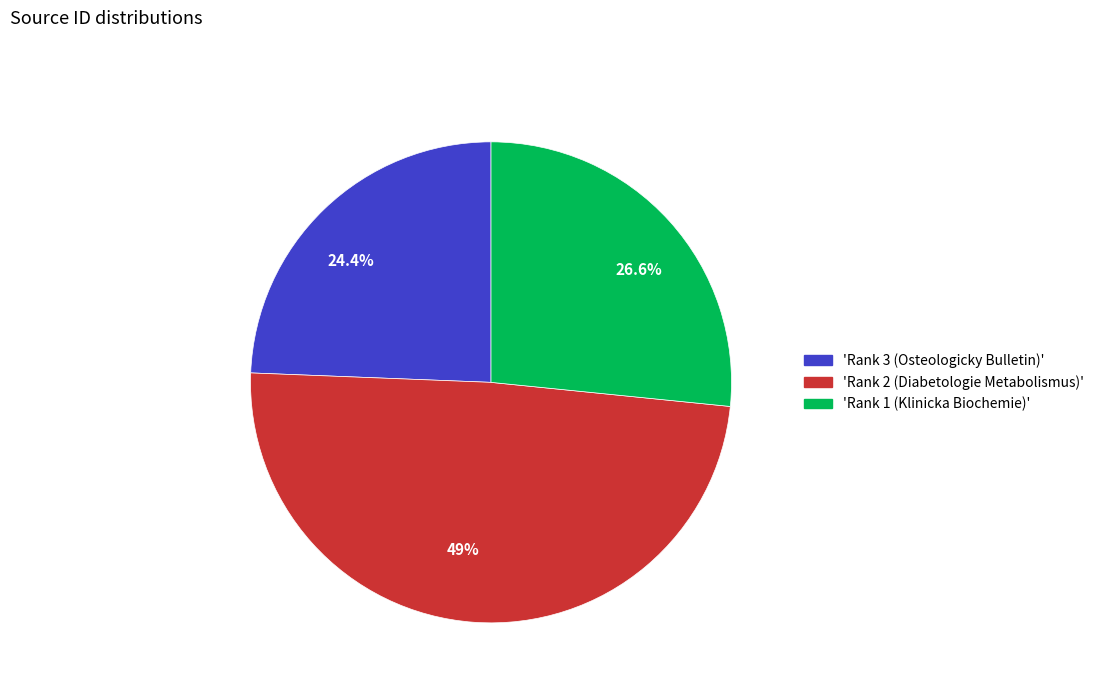

To the nearest percent, what is the average slice percentage?

33%